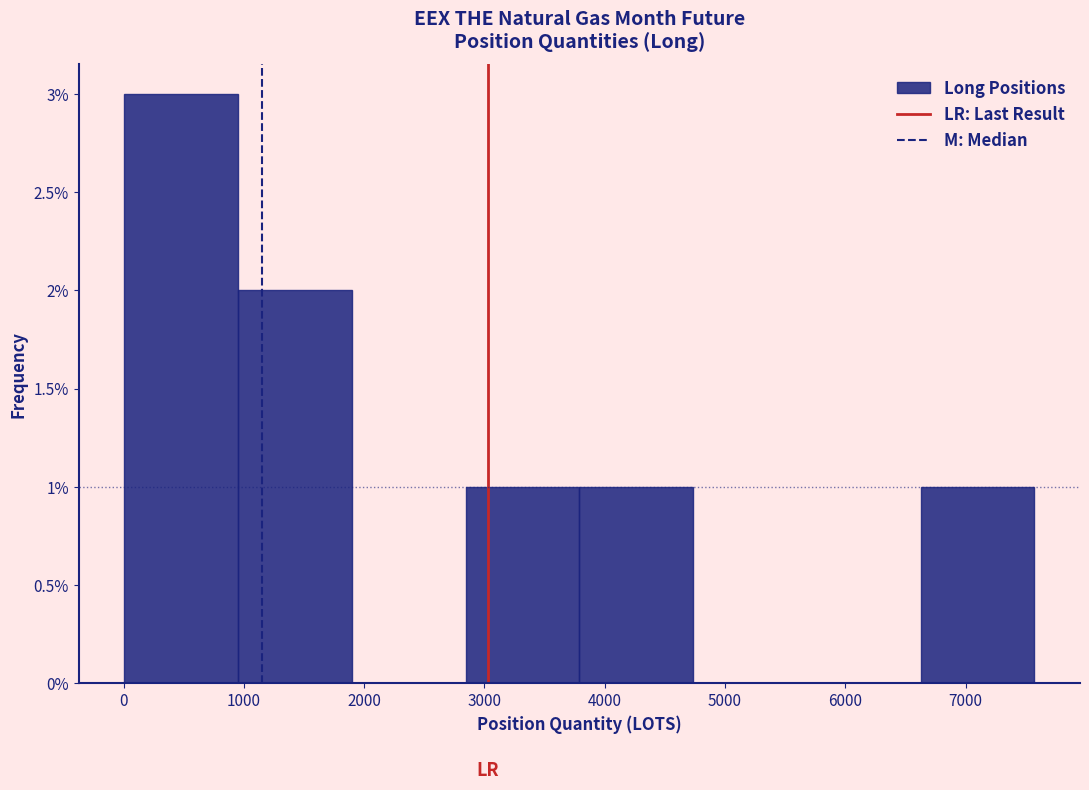

Reading left to right, transcribe this chart: for each bar, give the range it covers on the x-axis and its height. Neither the bar edges nor the heights are printed on the chart, so give them approximately, as read against the axes.

0 to 1000: 3
1000 to 1900: 2
1900 to 2800: 0
2800 to 3800: 1
3800 to 4700: 1
4700 to 5700: 0
5700 to 6600: 0
6600 to 7600: 1